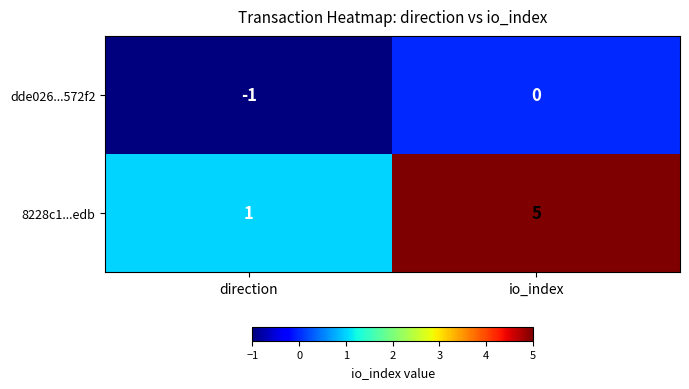

At io_index, list the series in order from smallest to largest.

dde026...572f2, 8228c1...edb